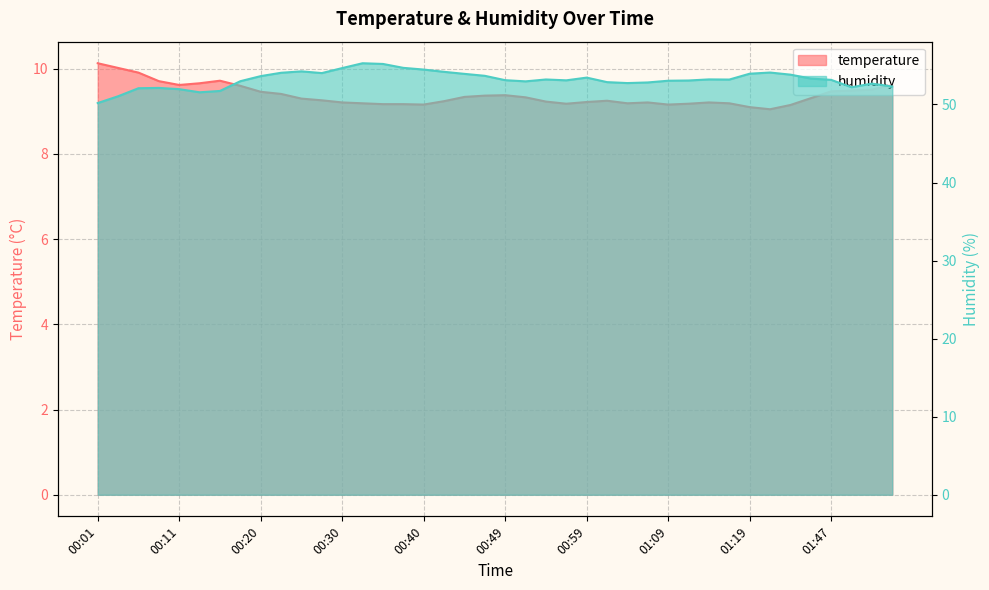

What is the highest value of the temperature series?

10.1